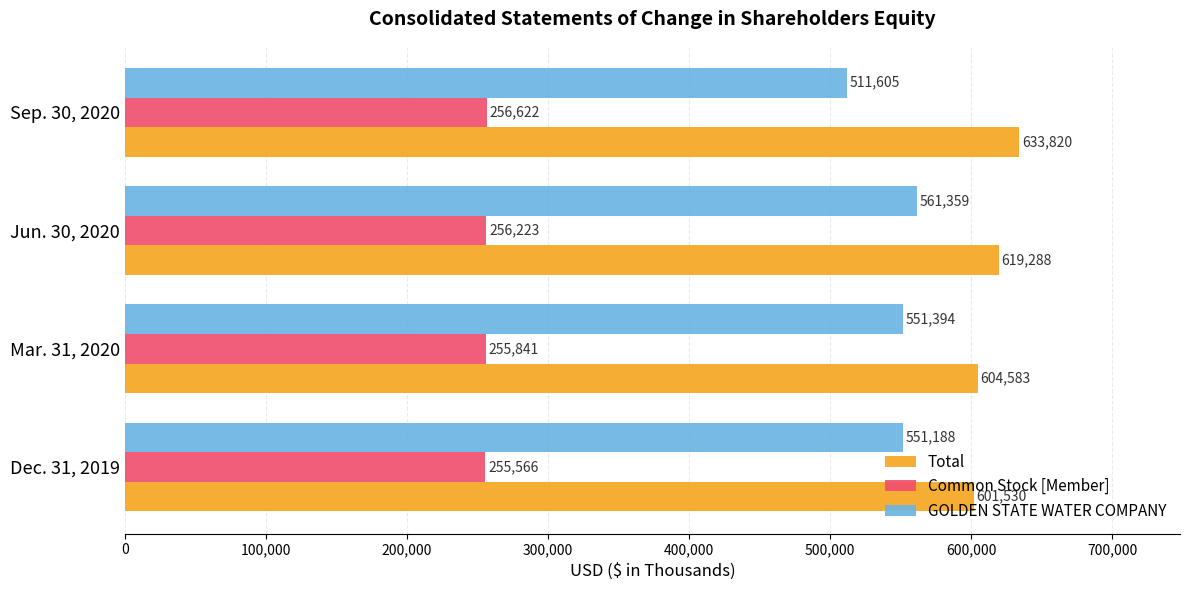

What is the spread (max minus min) of values at Jun. 30, 2020?

363065